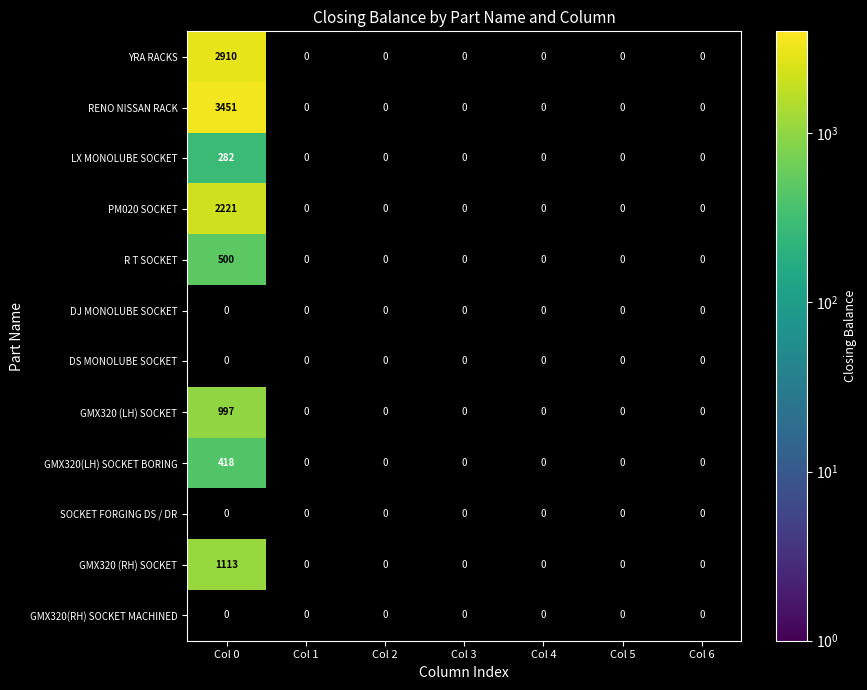

The value of RENO NISSAN RACK at Col 6 is -1286. True or false?

False